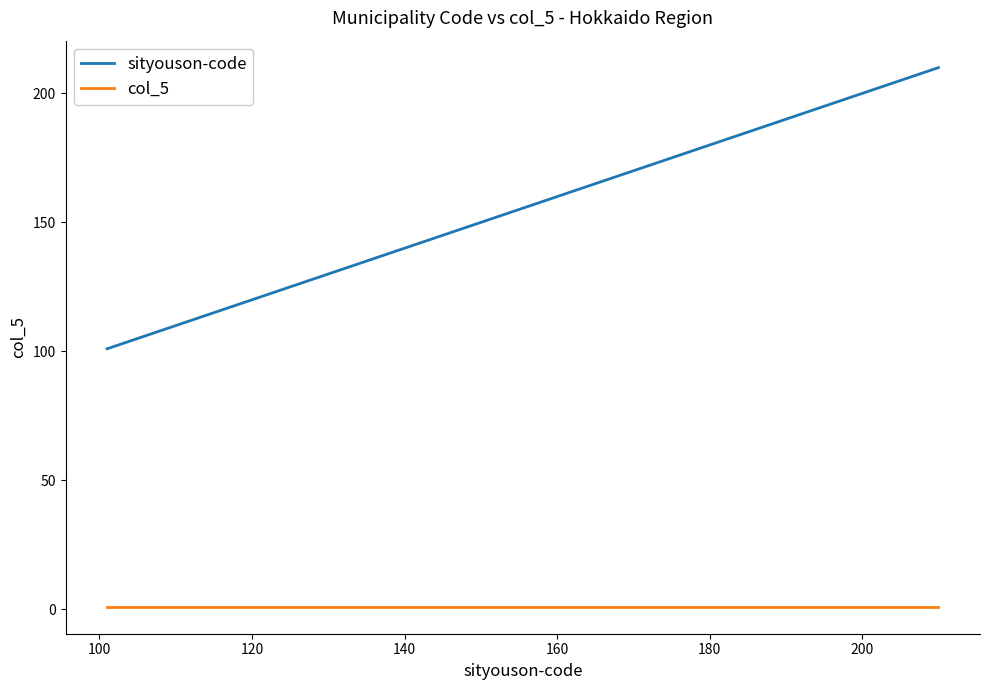

Which series has the widest spread of values?

sityouson-code